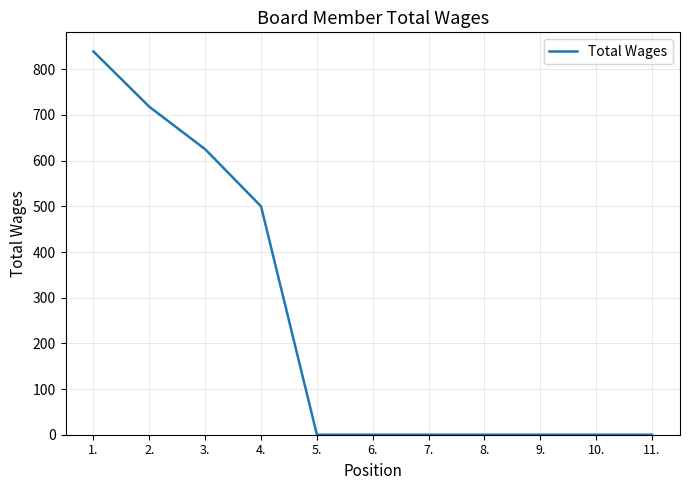

Reading left to right, transcribe all the data shown in this chart.

839	718	625	500	0	0	0	0	0	0	0